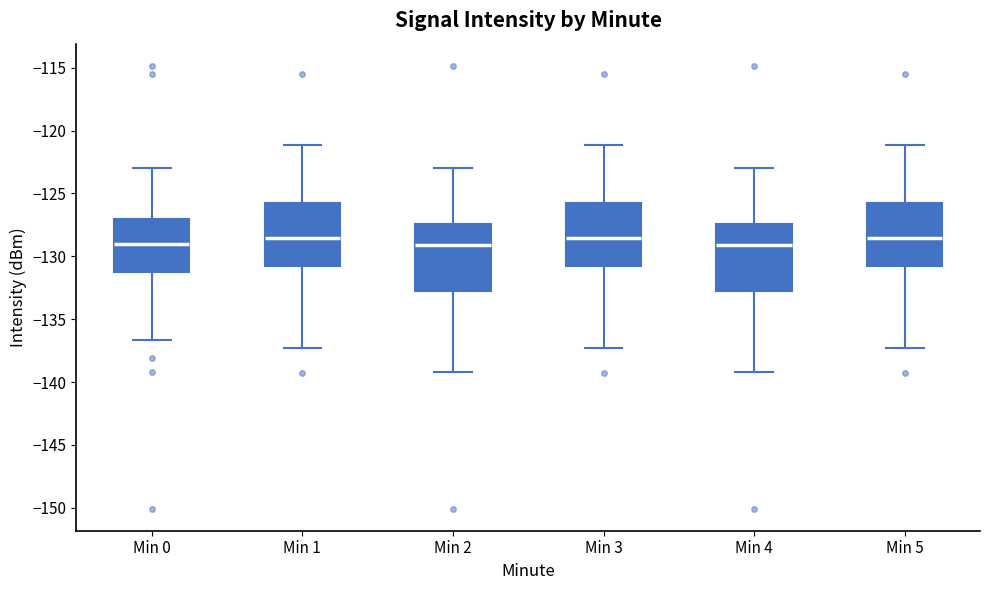

Reading left to right, transcribe this box plot: for each box, give where its median line is, the range the box spans, and where its two whiskers end, as read against the y-axis. The values are not printed on the chart, so give them approximately, as read against the axis.

Min 0: median -129.0, box -131.0 to -127.0, whiskers -136.5 to -123.0
Min 1: median -128.5, box -130.5 to -126.0, whiskers -137.5 to -121.0
Min 2: median -129.0, box -133.0 to -127.5, whiskers -139.0 to -123.0
Min 3: median -128.5, box -130.5 to -126.0, whiskers -137.5 to -121.0
Min 4: median -129.0, box -133.0 to -127.5, whiskers -139.0 to -123.0
Min 5: median -128.5, box -130.5 to -126.0, whiskers -137.5 to -121.0